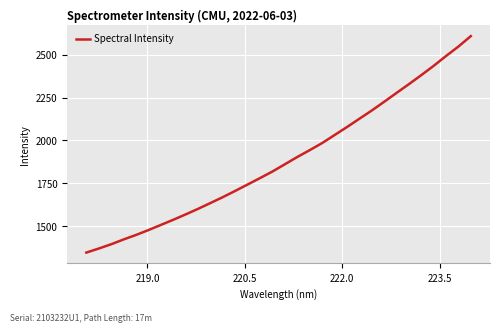

What is the greatest value displayed?

2607.1